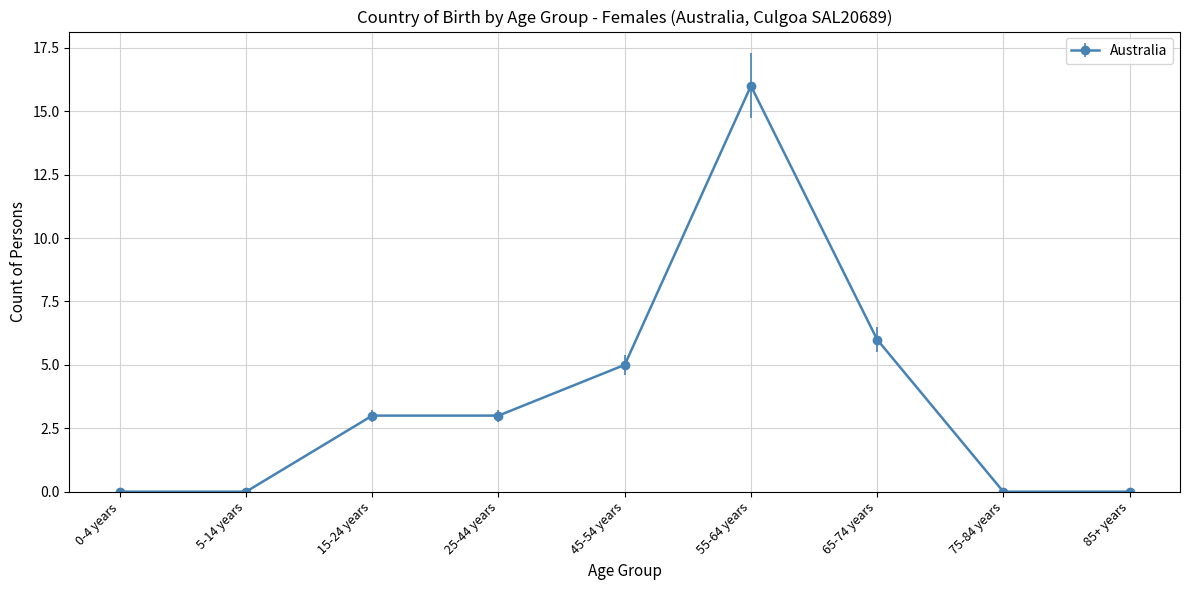

Is it true that the value at 5-14 years is 9?

False